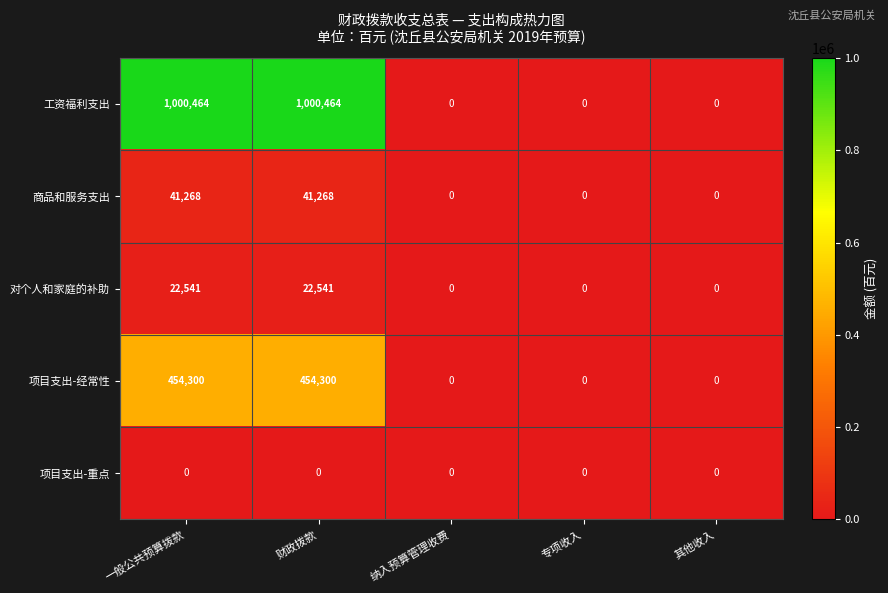

Which series has the largest range (max minus min)?

工资福利支出